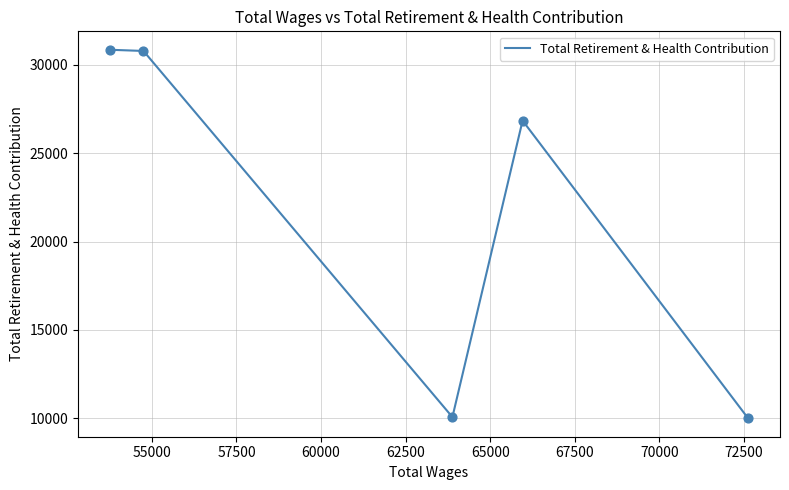

What is the smallest value displayed?

10003